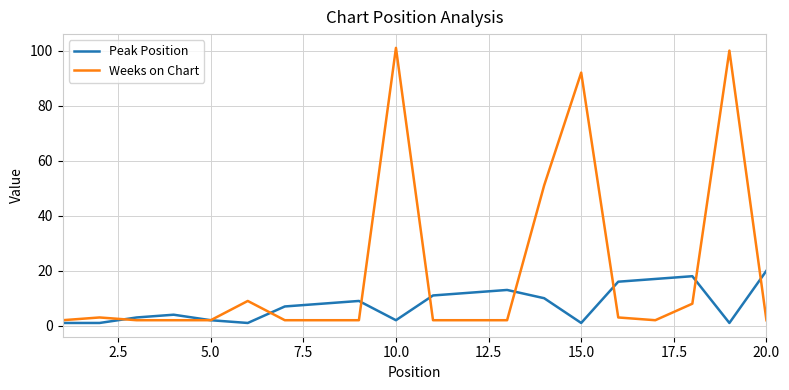

Which series has the widest spread of values?

Weeks on Chart